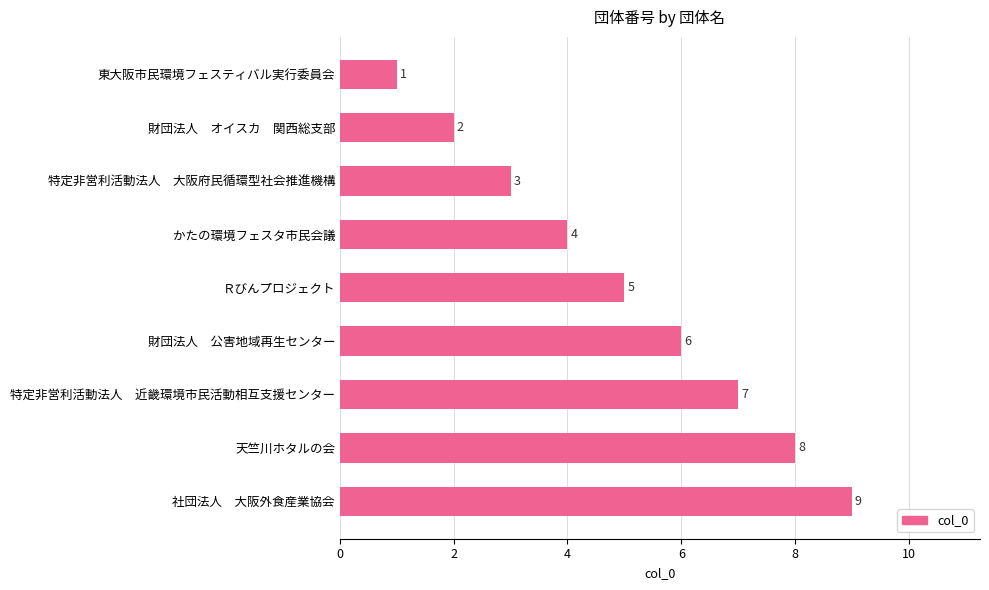

What is the sum of all values?

45